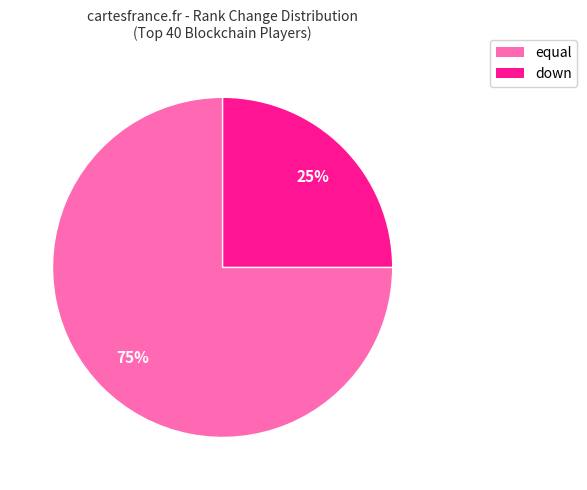

Is there any slice that represents more than half of the pie?

Yes